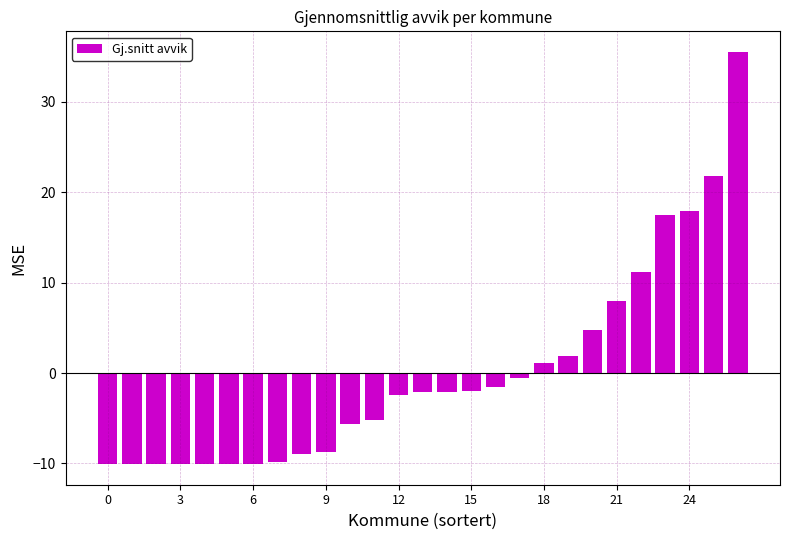

What is the value of the 16th bar from the left?

-2.0